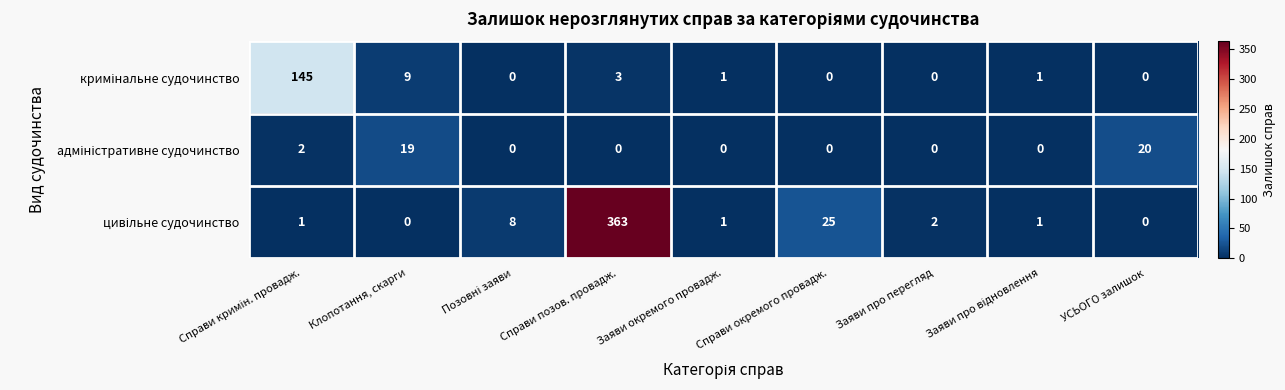

What is the difference between the highest and lowest values at Клопотання, скарги?

19